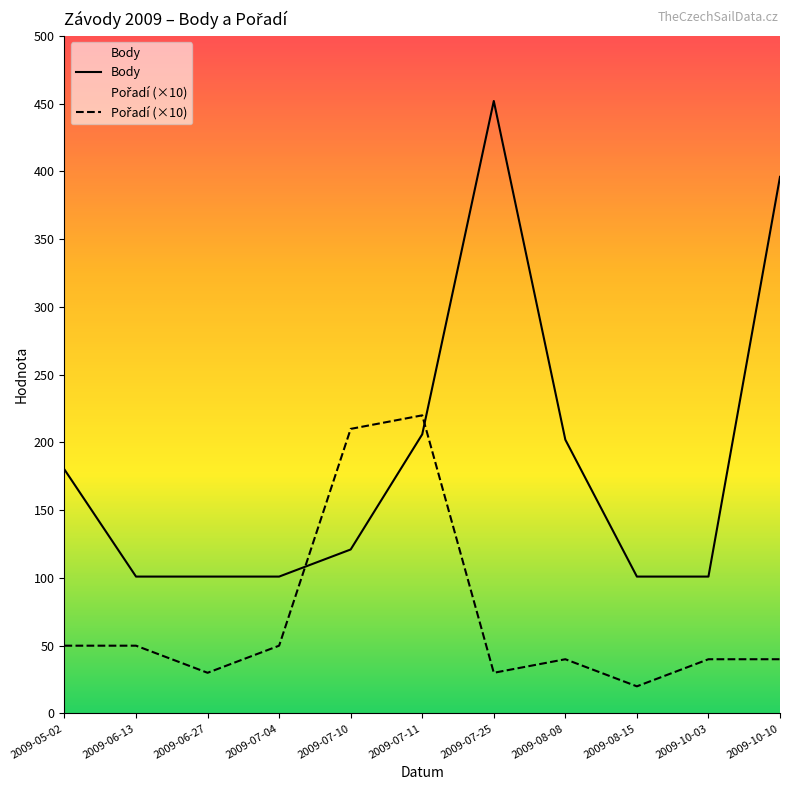

What is the spread (max minus min) of values at 2009-07-25?

422